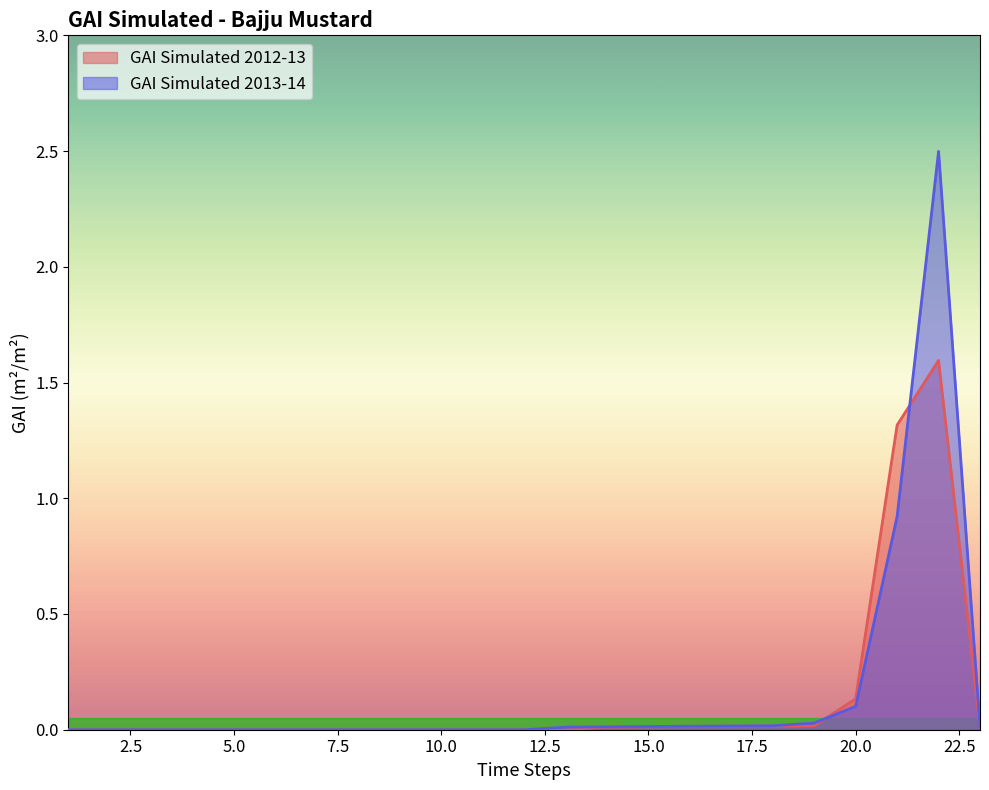

How many positive values does the GAI Simulated 2013-14 series have?

11